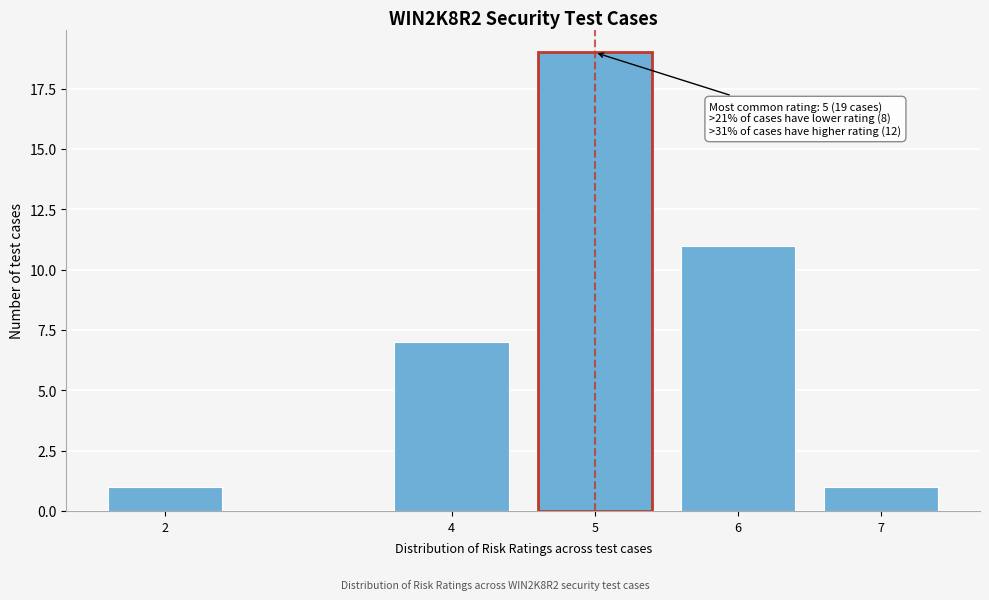

Reading right to left, transcribe all the data shown in this chart.

7=1	6=11	5=19	4=7	2=1